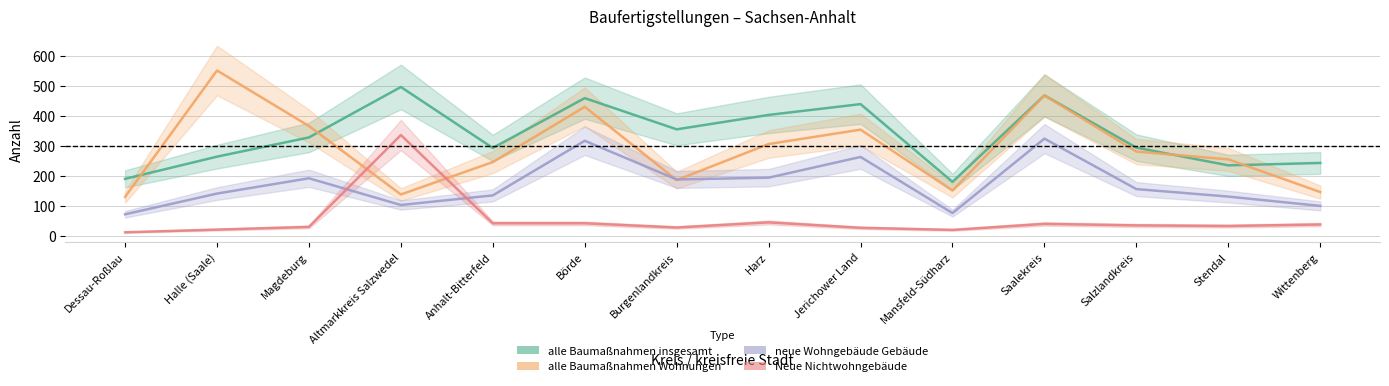

How many lines are shown in the chart?

4